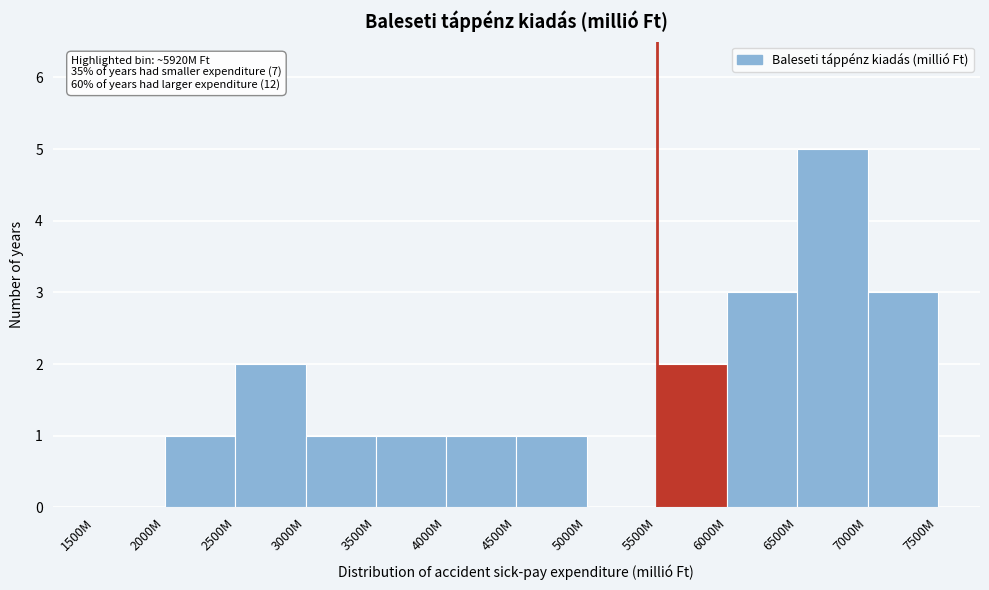

Reading left to right, list all the values displayed in this chart.

1500M=0	2000M=1	2500M=2	3000M=1	3500M=1	4000M=1	4500M=1	5000M=0	5500M=2	6000M=3	6500M=5	7000M=3